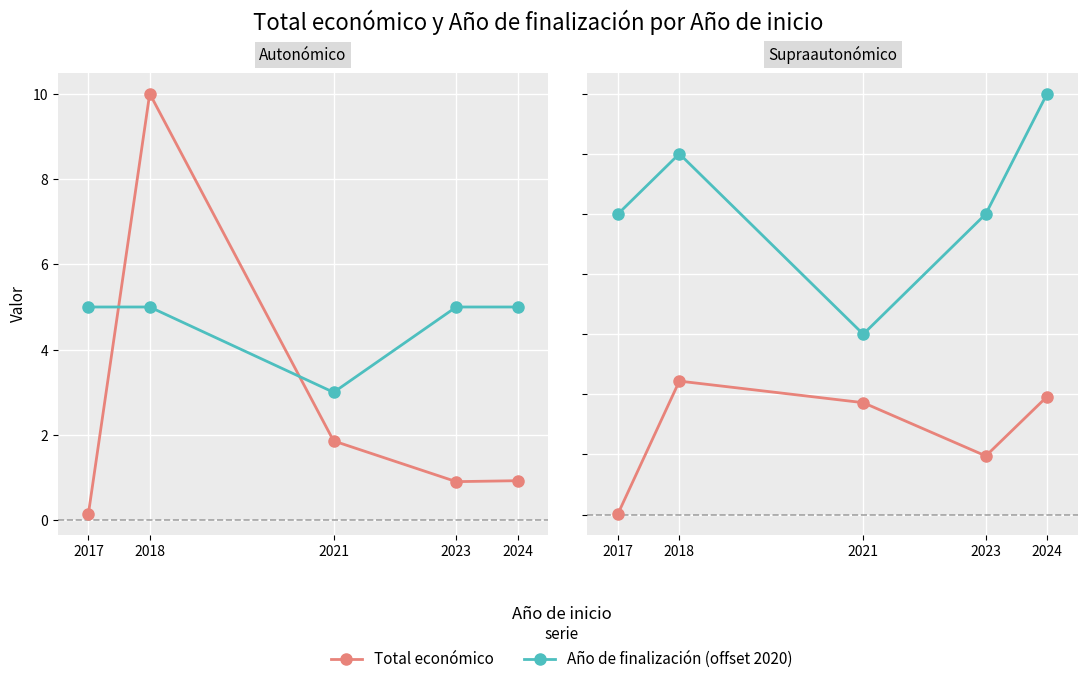

The value of Total económico at 2024 is 0.9. True or false?

False